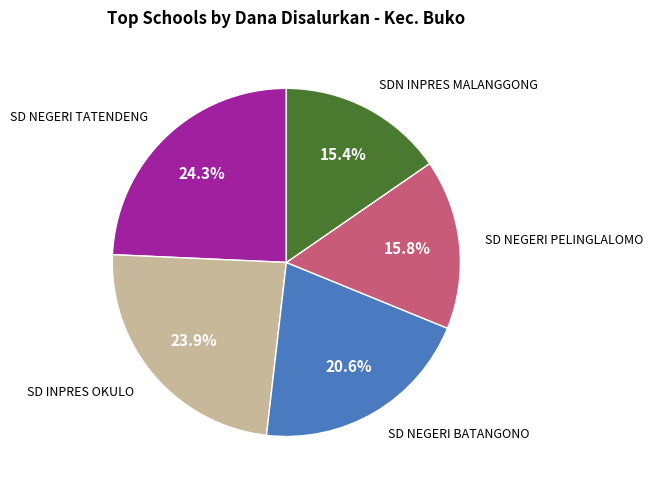

Is there any slice that represents more than half of the pie?

No